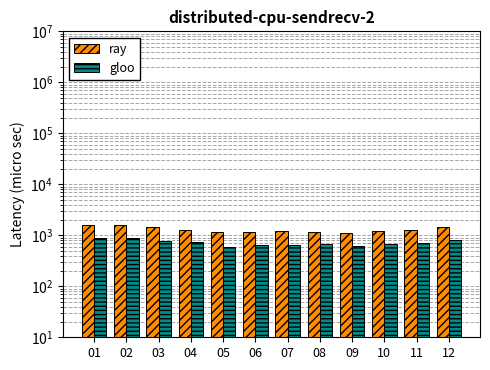

What is the maximum value for ray?

1610